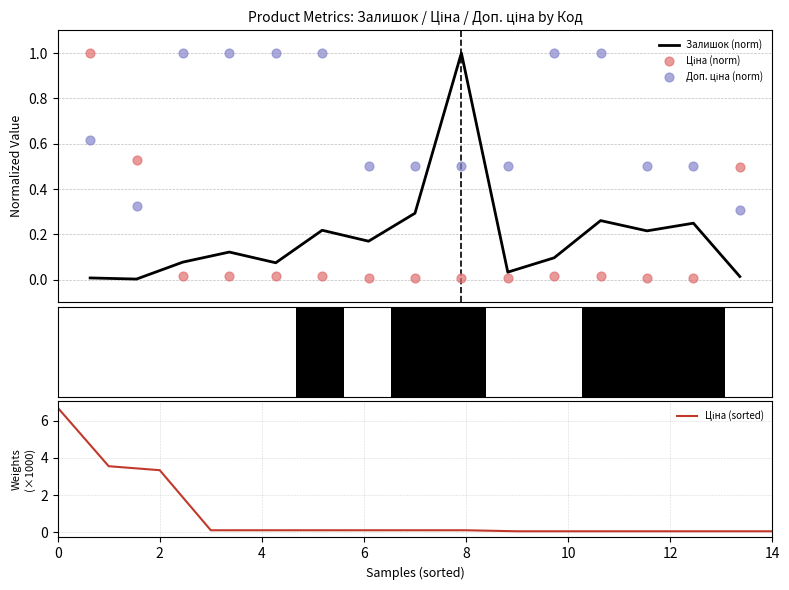

Which series reaches the maximum Y coordinate?

Ціна (sorted)